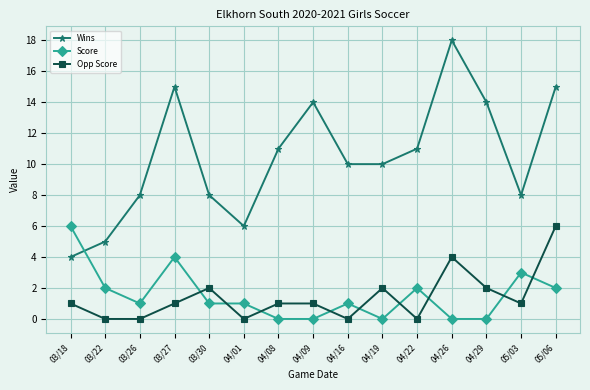

Between 03/22 and 04/22, which series saw the biggest shift?

Wins